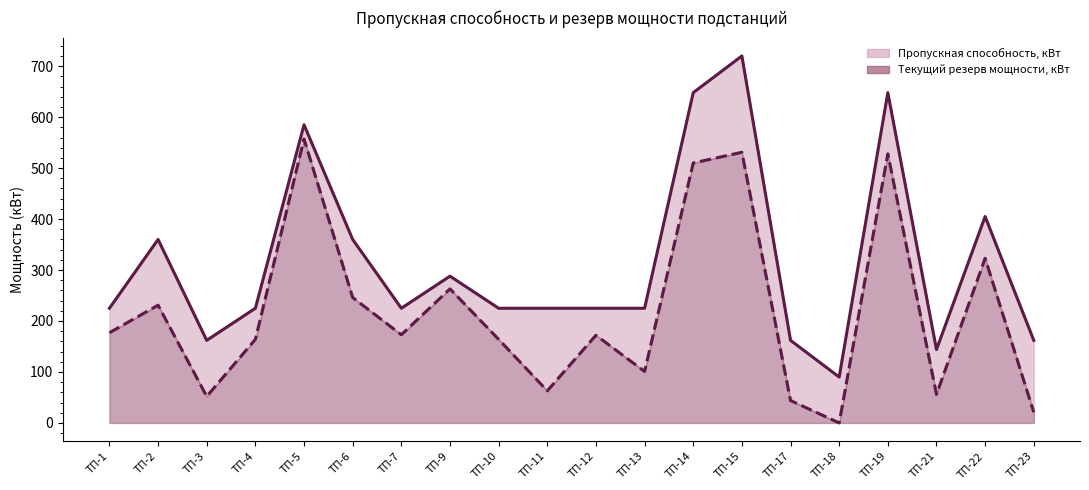

What are all the series names shown in the legend?

Пропускная способность, кВт, Текущий резерв мощности, кВт